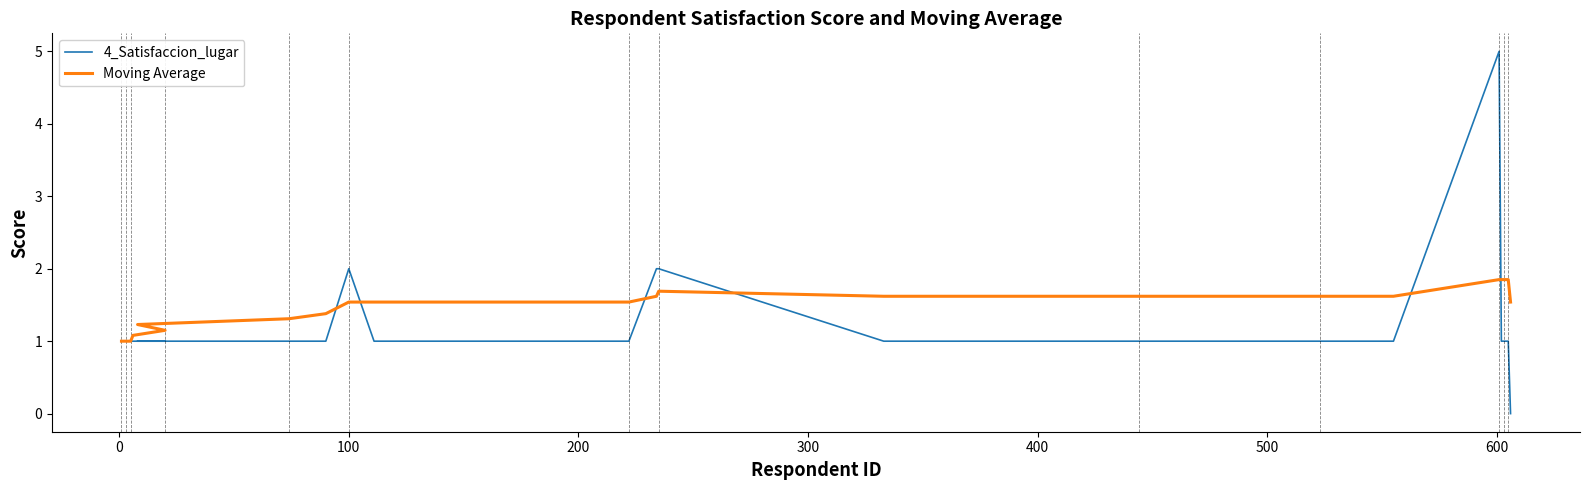

Reading left to right, transcribe all the data shown in this chart.

4_Satisfaccion_lugar: 1.0	1.0	1.0	1.0	1.0	1.0	1.0	1.0	1.0	1.0	2.0	1.0	1.0	2.0	2.0	1.0	1.0	1.0	1.0	1.0	5.0	1.0	1.0	1.0	1.0	0.0
Moving Average: 1.0	1.0	1.0	1.0	1.0	1.1	1.1	1.2	1.3	1.4	1.5	1.5	1.5	1.6	1.7	1.6	1.6	1.6	1.6	1.6	1.9	1.9	1.9	1.9	1.9	1.5